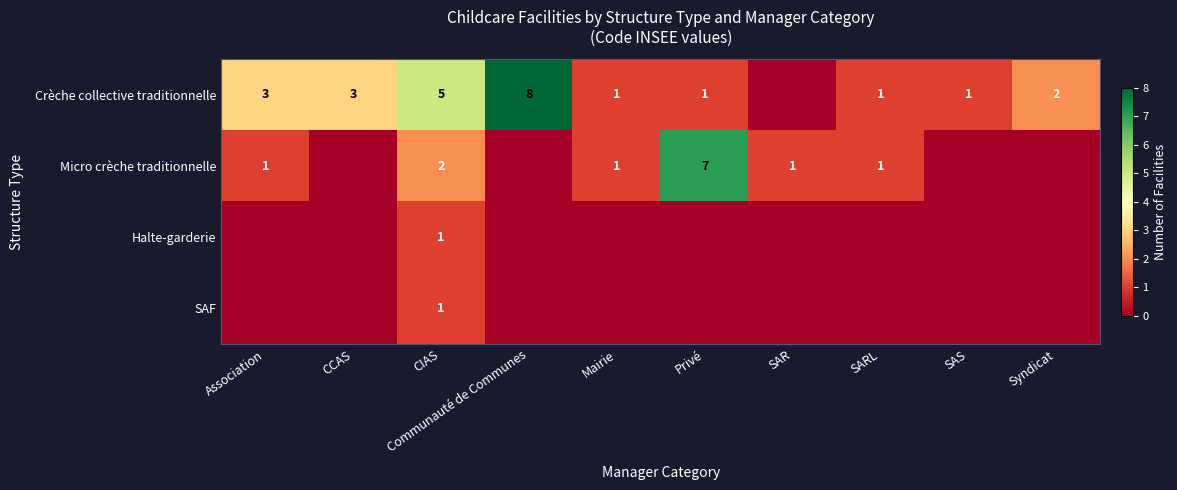

The Micro crèche traditionnelle series shows 1 at CIAS. True or false?

False